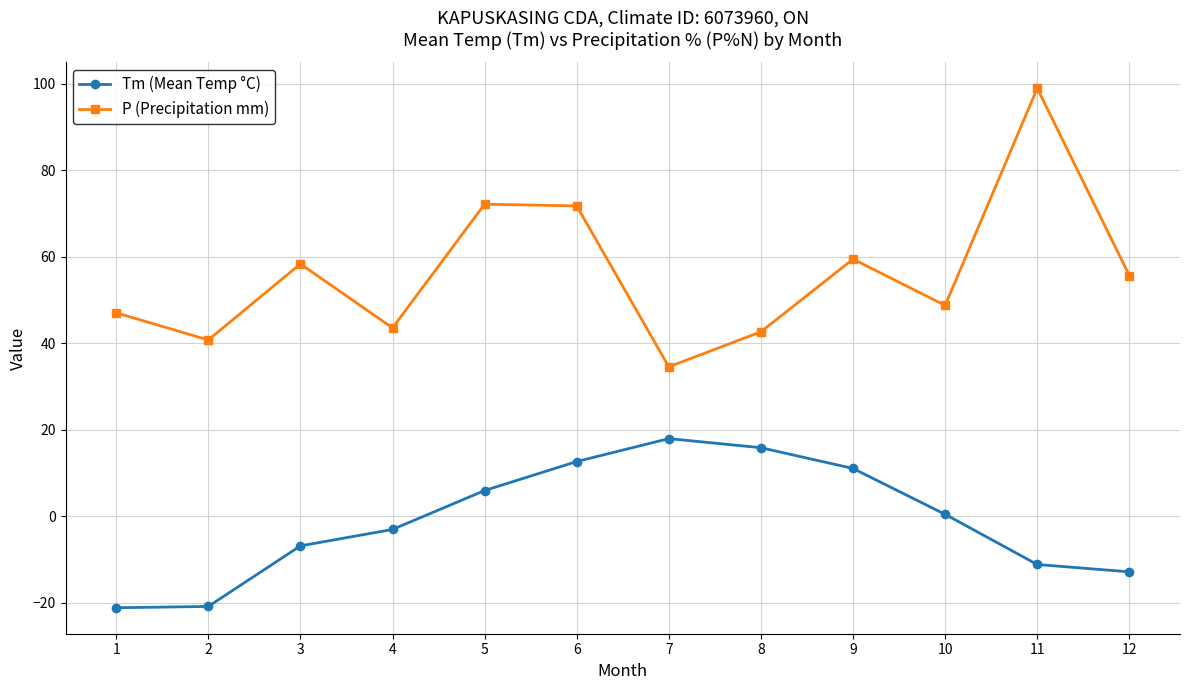

What is the maximum value shown in the chart?

98.9